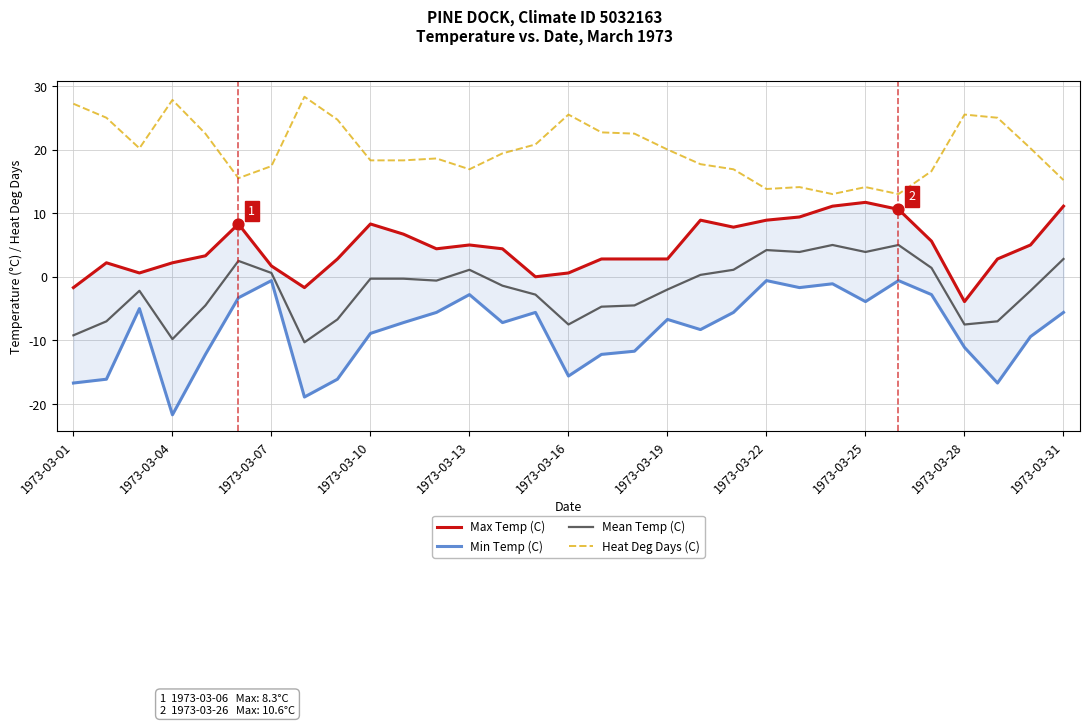

What are all the series names shown in the legend?

Max Temp (C), Min Temp (C), Mean Temp (C), Heat Deg Days (C)